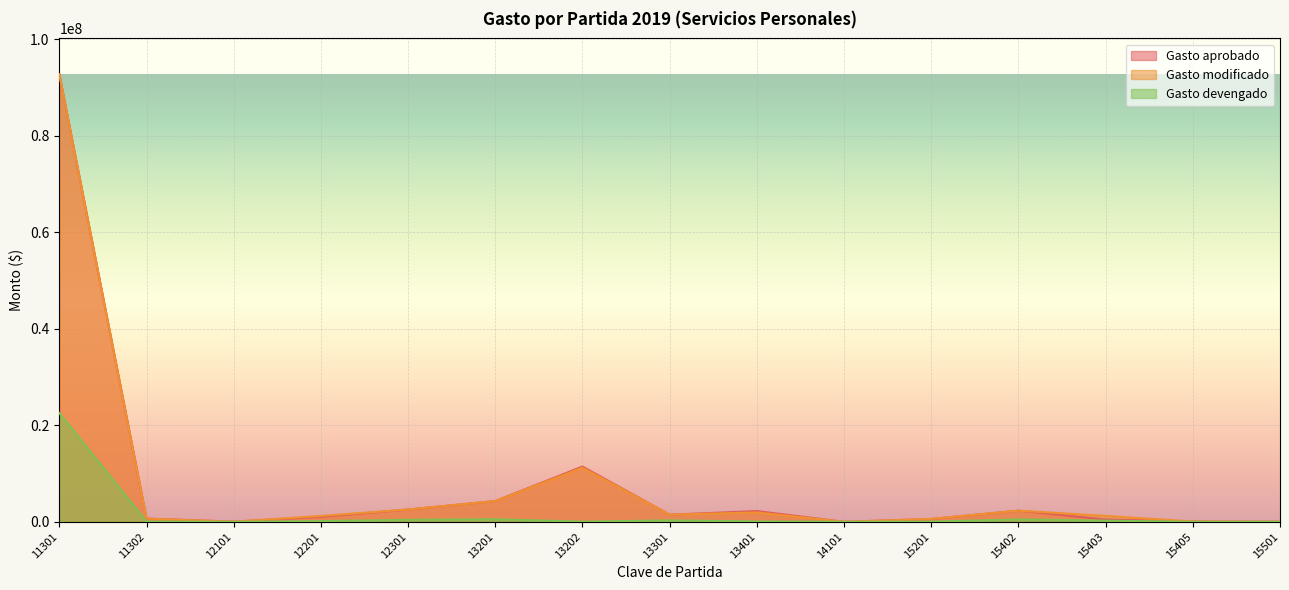

What is the spread (max minus min) of values at 15201?

563086.8